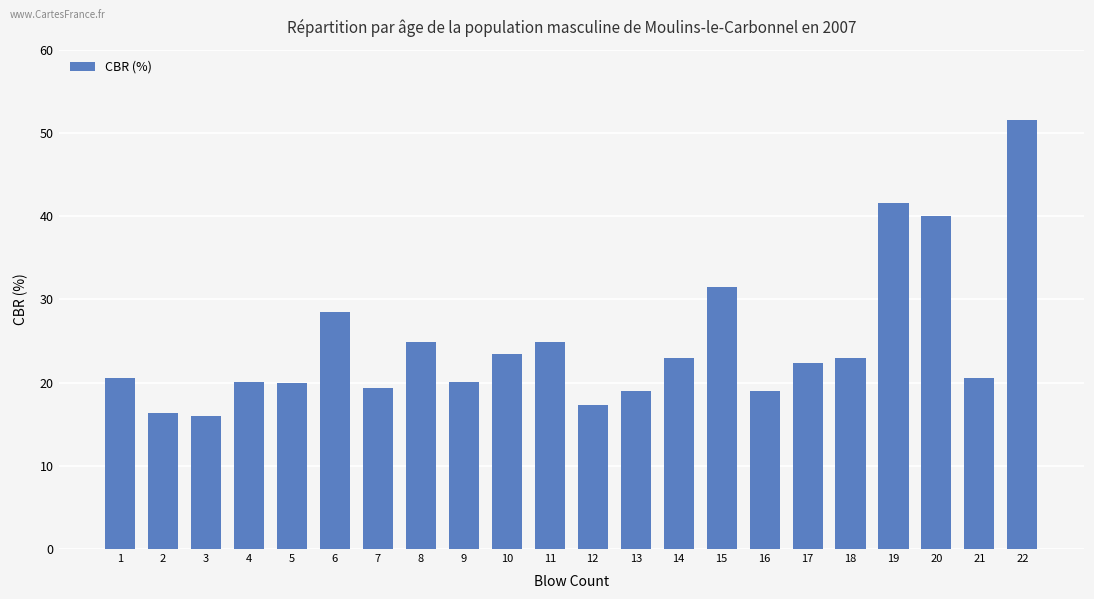

What is the approximate value at 17?

22.4